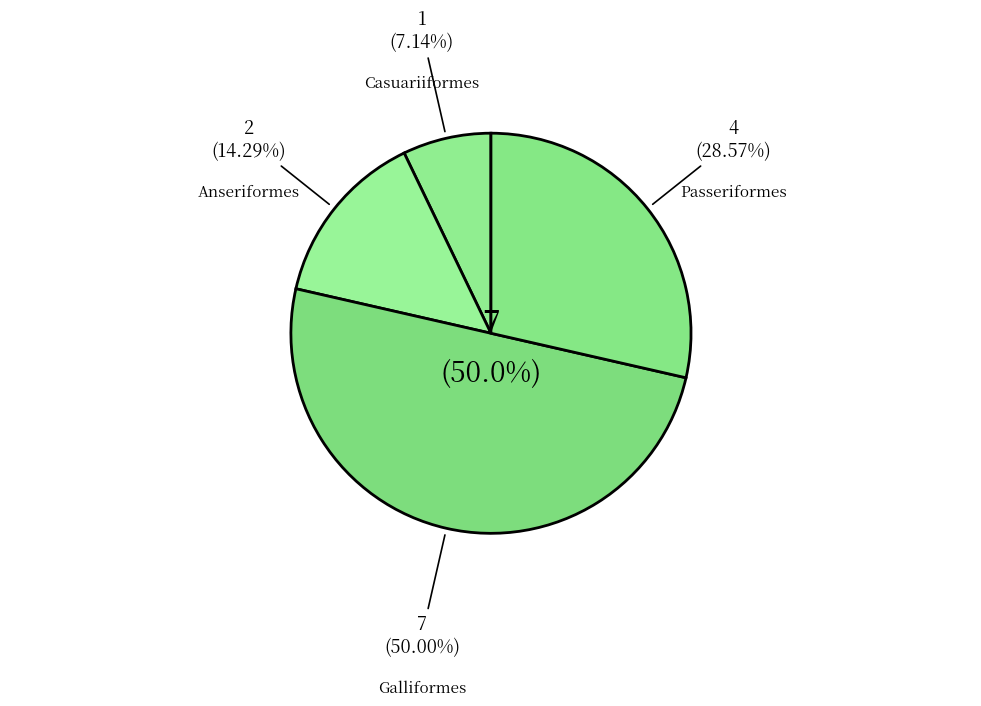

To the nearest percent, what portion does Casuariiformes represent?

7%